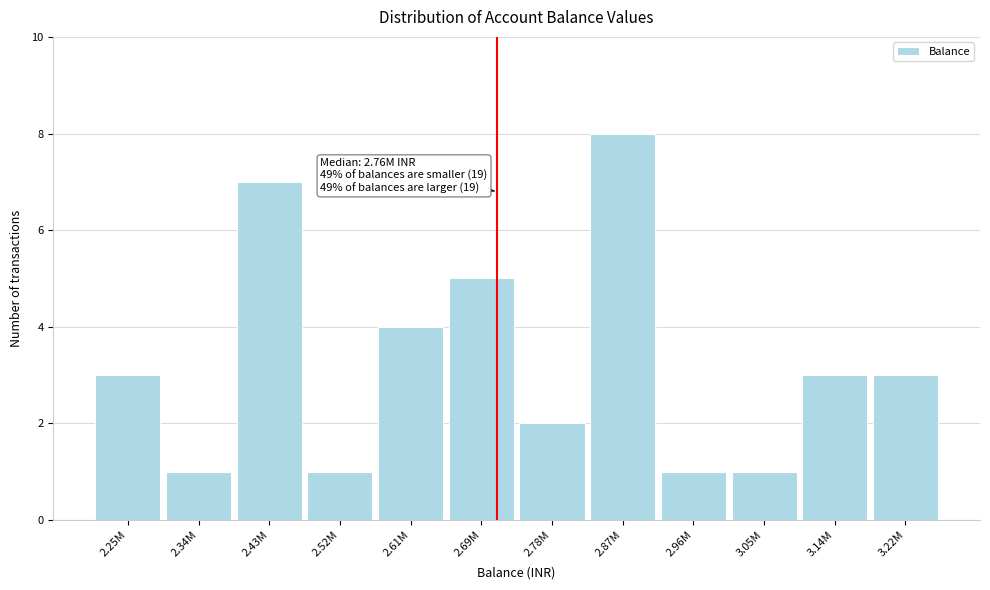

Reading left to right, what are all the values shown in this chart?

3	1	7	1	4	5	2	8	1	1	3	3